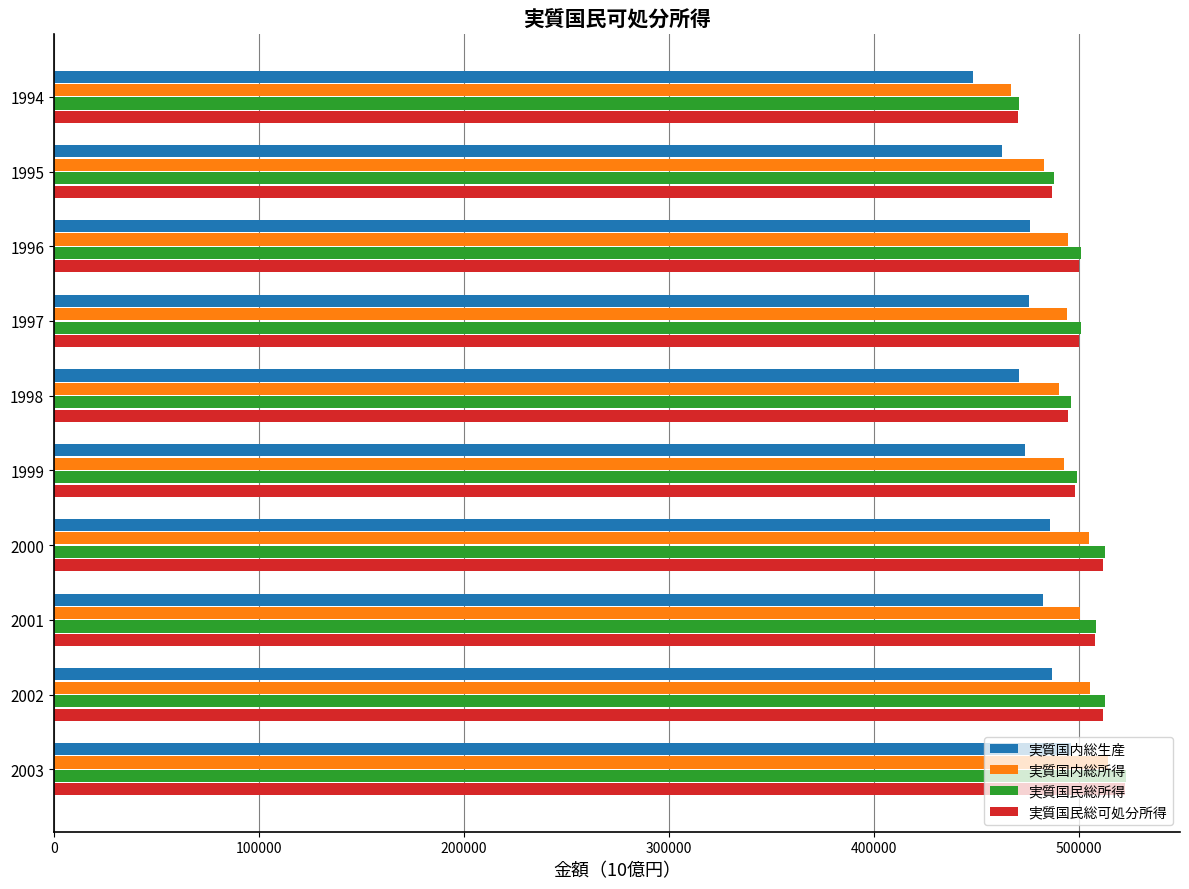

Read the 実質国内総生産 value at 1999.

473320.1